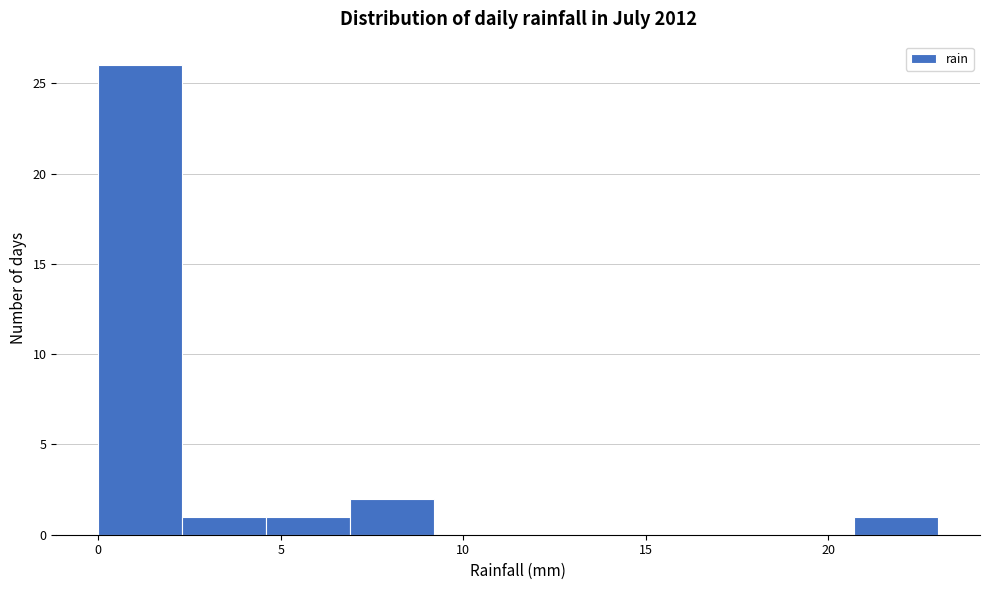

Which range on the x-axis has the tallest bar?

0.0 to 2.3